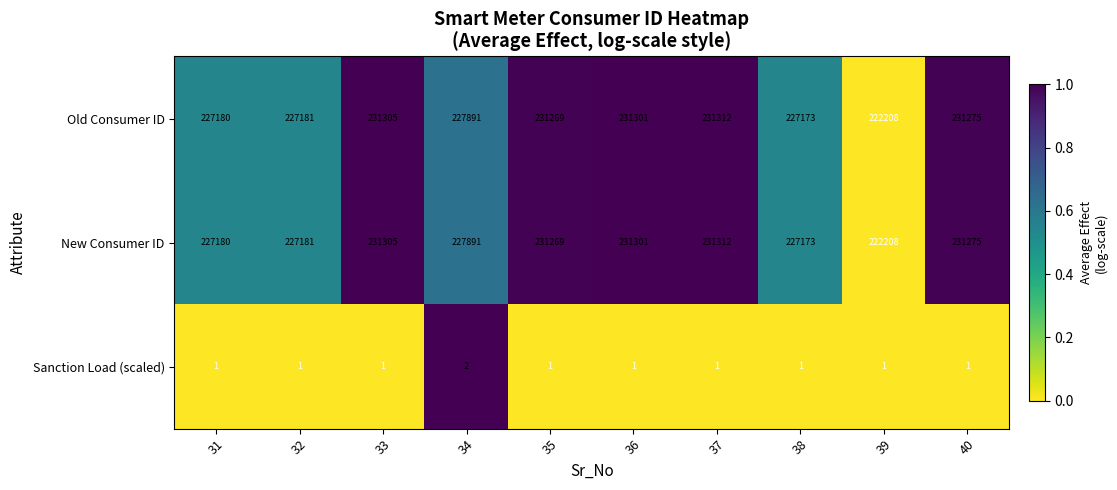

What is the maximum value shown in the chart?

231312